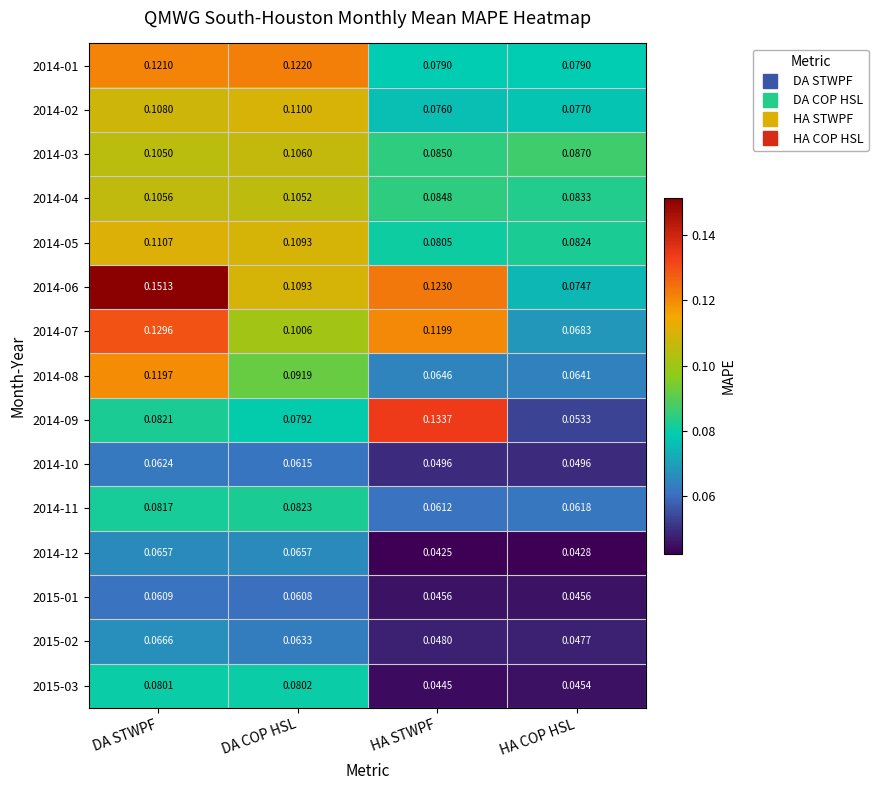

Count the number of data series in this chart.

15